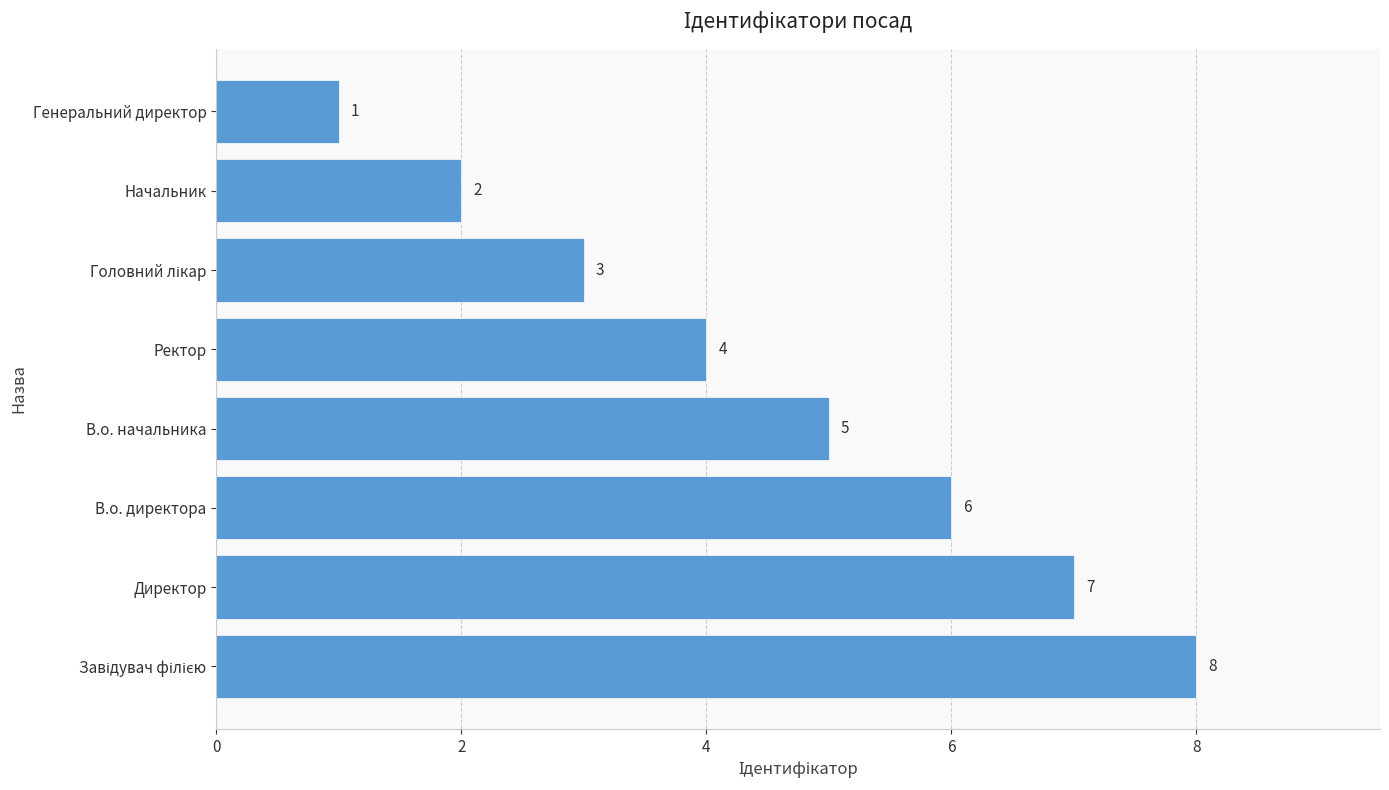

How many distinct data groups are displayed?

1